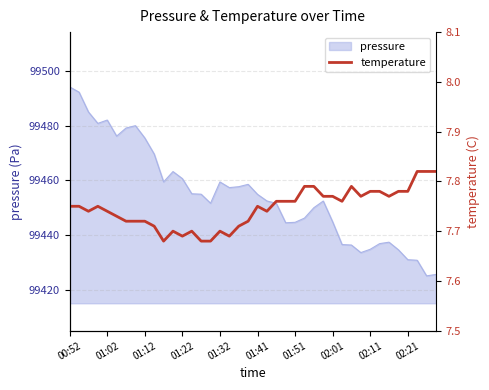

How many values are between 7 and 8?

40